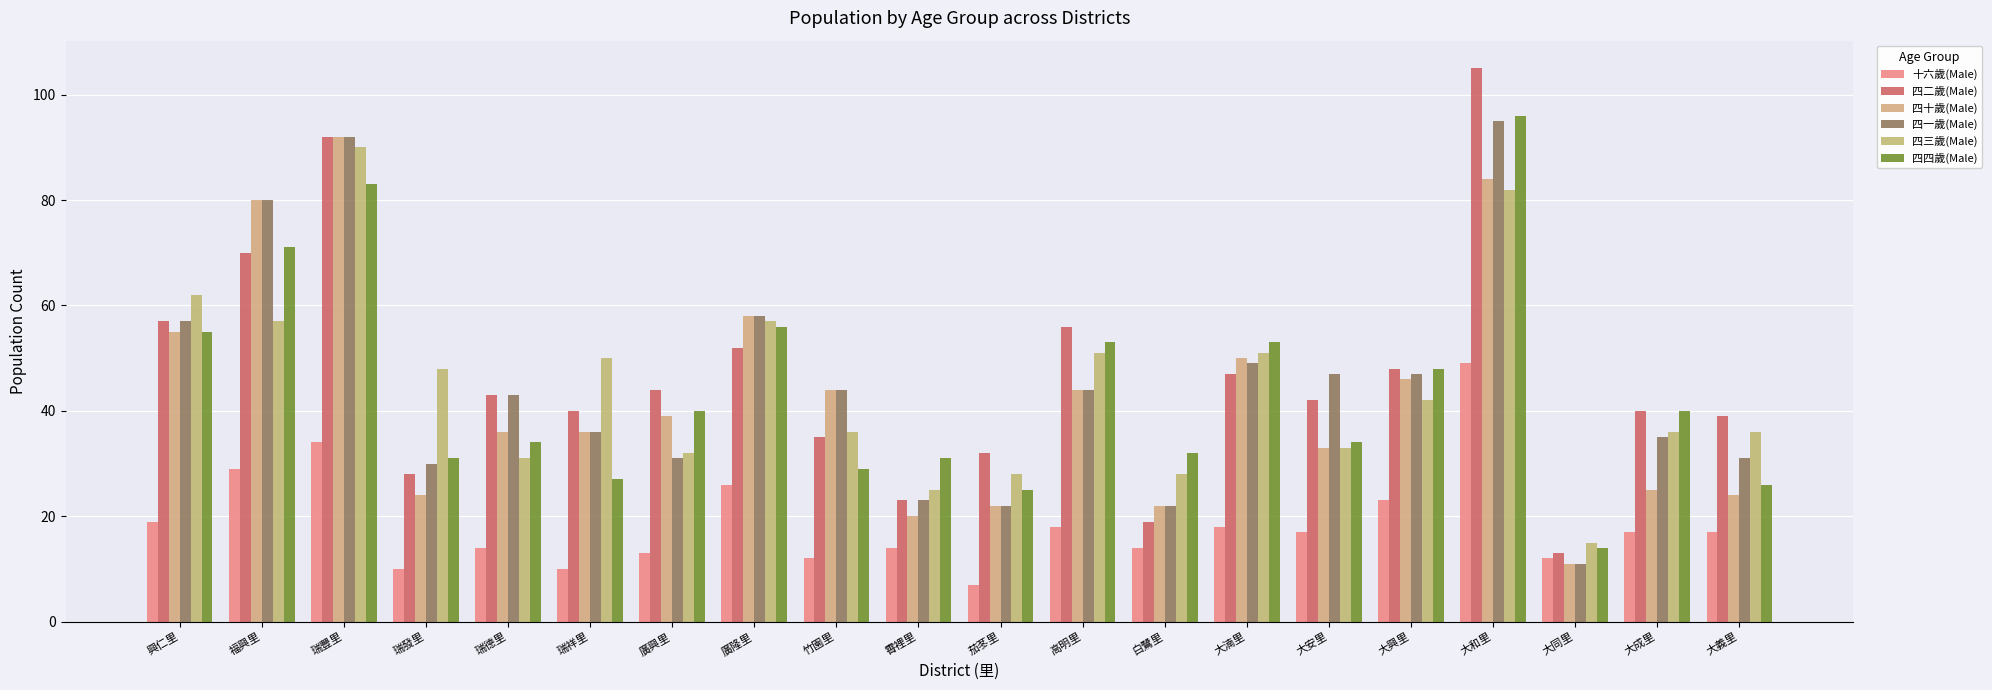

Which category has the lowest value in the 四四歲(Male) series?

大同里